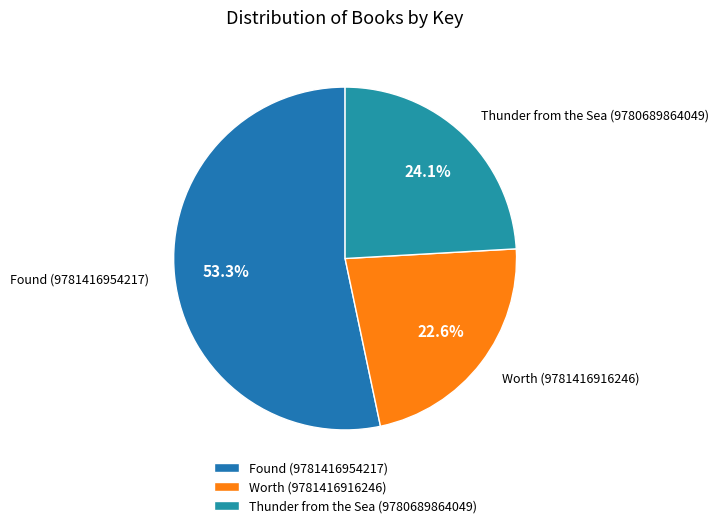

What is the ratio of the value at Thunder from the Sea (9780689864049) to the value at Worth (9781416916246)?

1.1